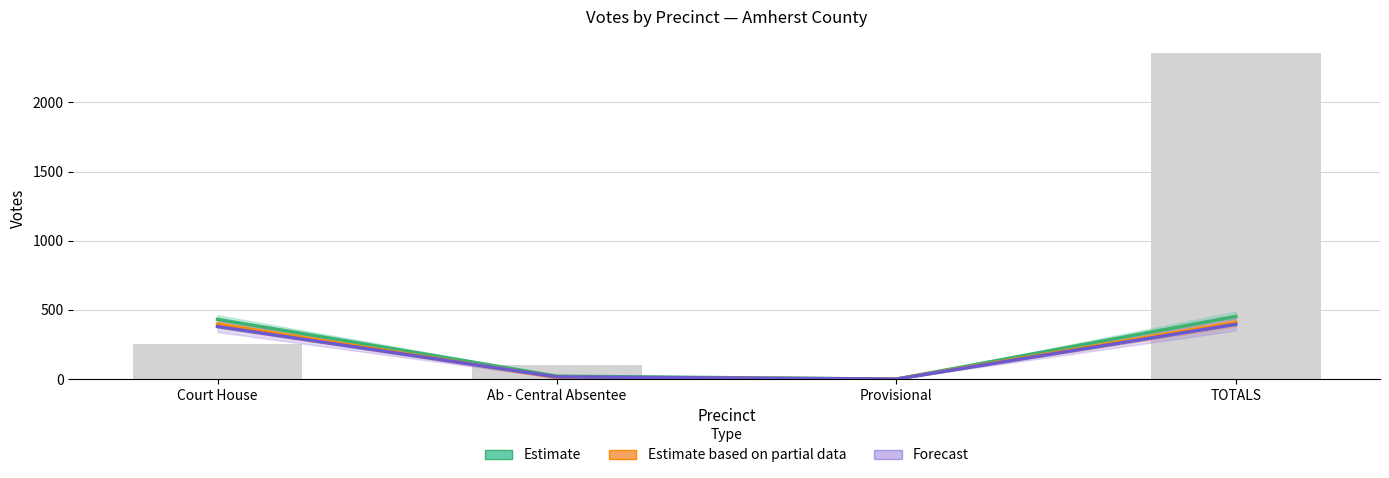

List the labels in order of Total Votes Cast value, largest first.

TOTALS, Court House, Ab - Central Absentee, Provisional